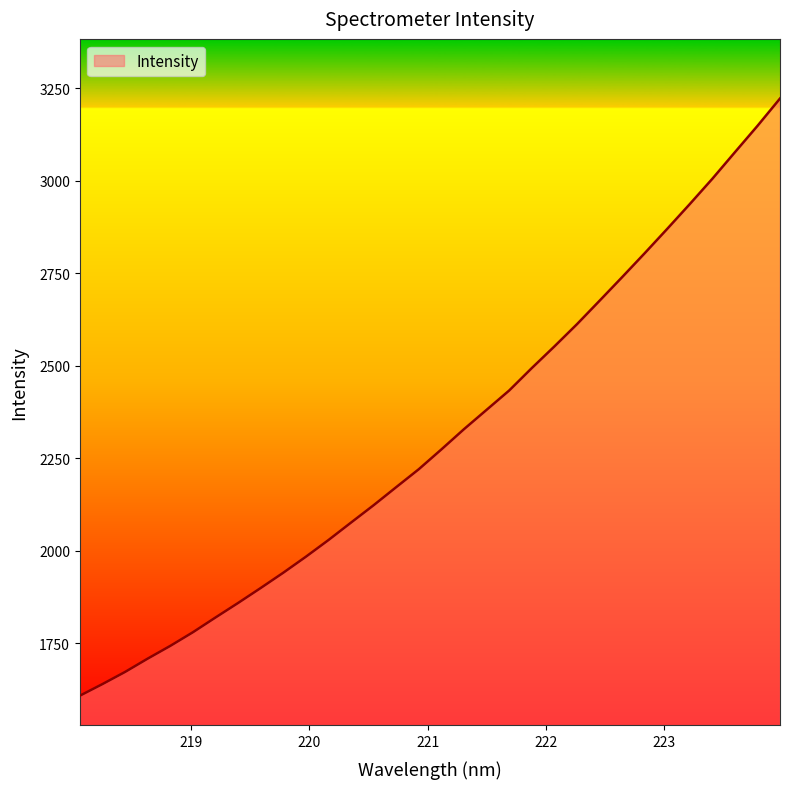

What is the maximum value shown in the chart?

3222.6